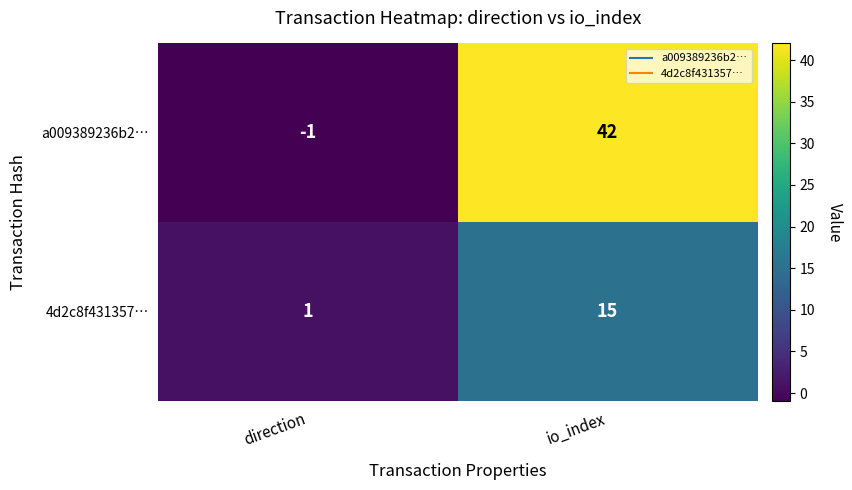

What is the sum of the a009389236b2… values at direction and io_index?

41